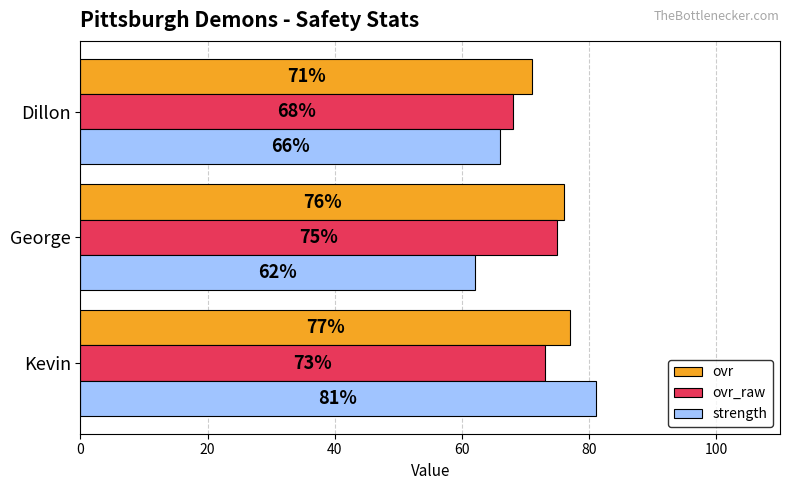

List the series in order of their overall mean, highest first.

ovr, ovr_raw, strength